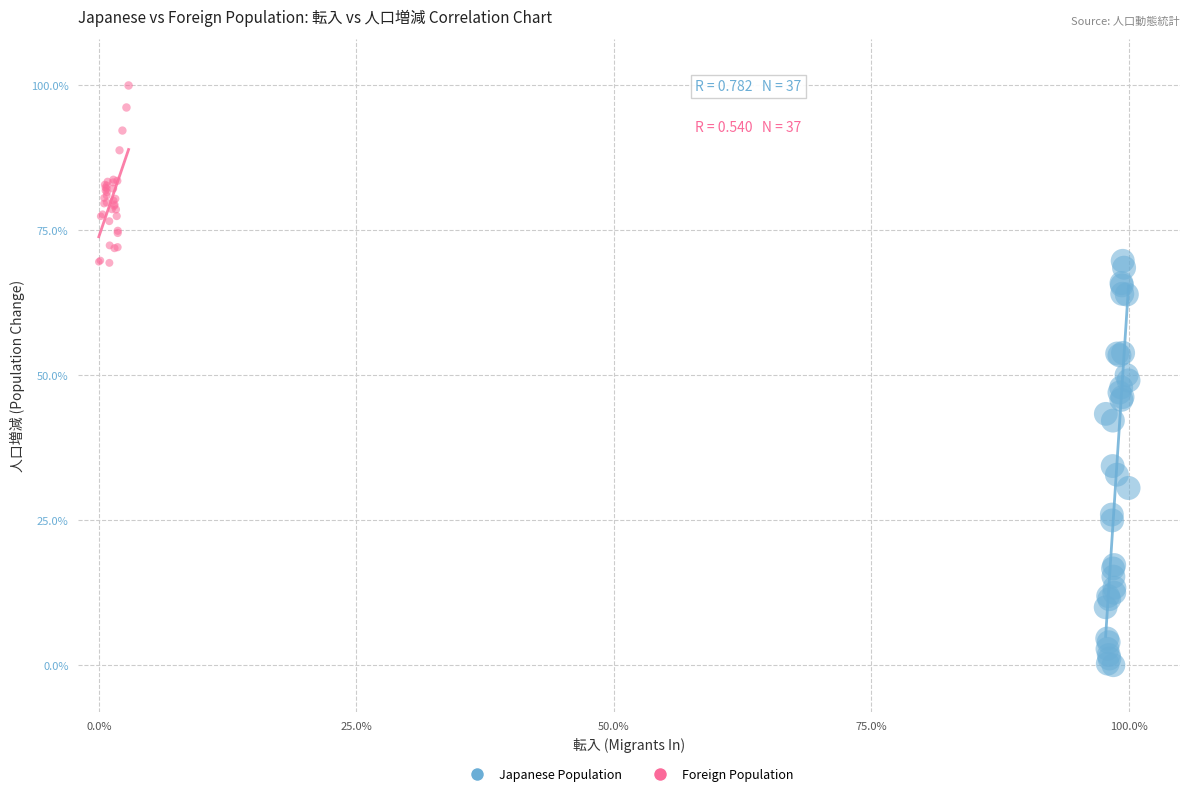

Which series has the largest Y range (max minus min)?

Japanese Population